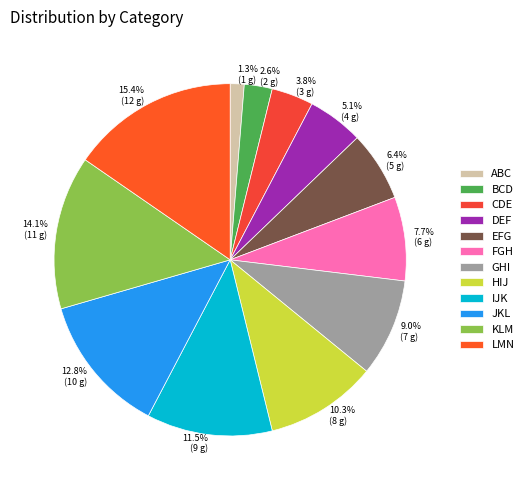

Which slice is the largest?

LMN